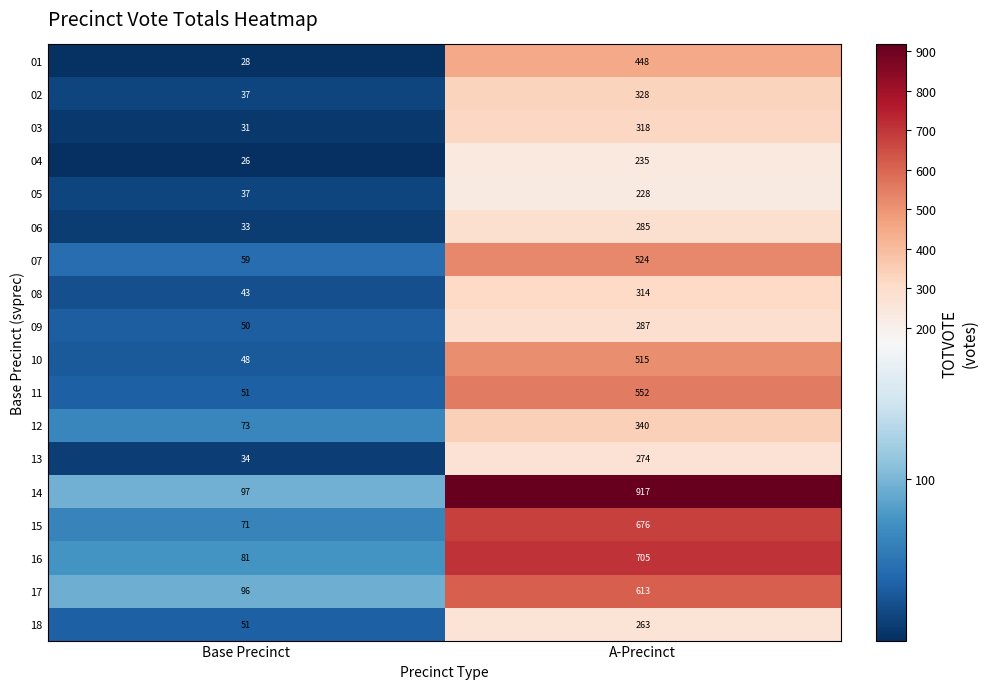

What is the greatest value displayed?

917